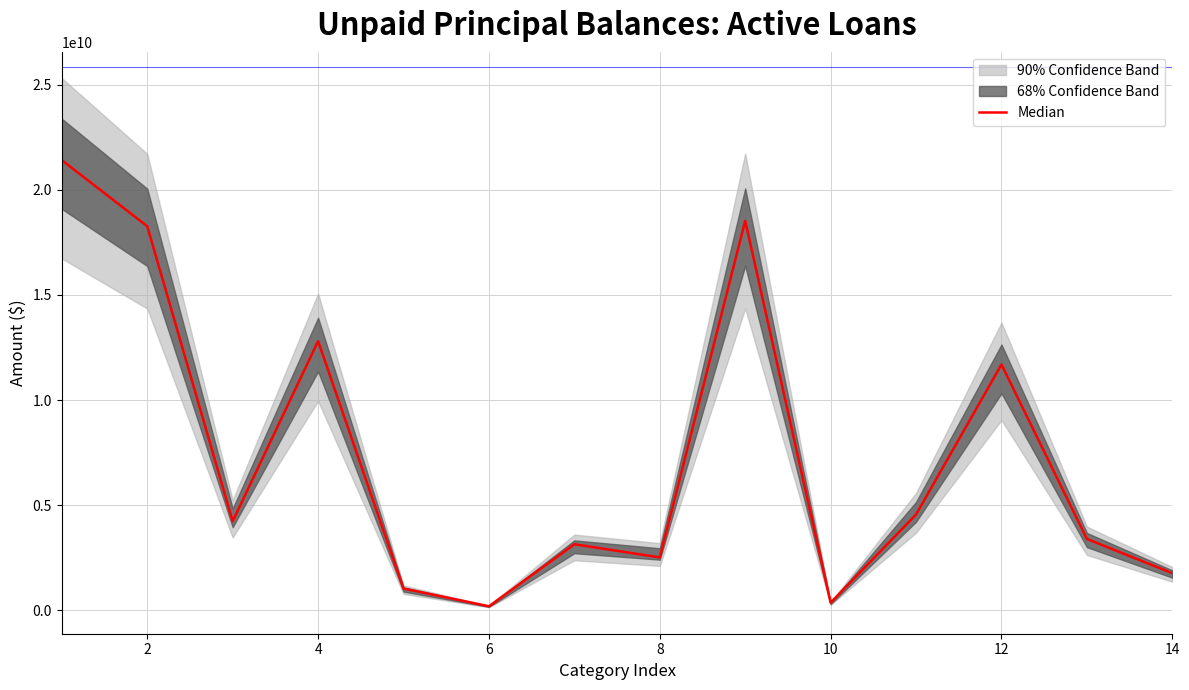

What is the minimum value shown in the chart?

192752053.2